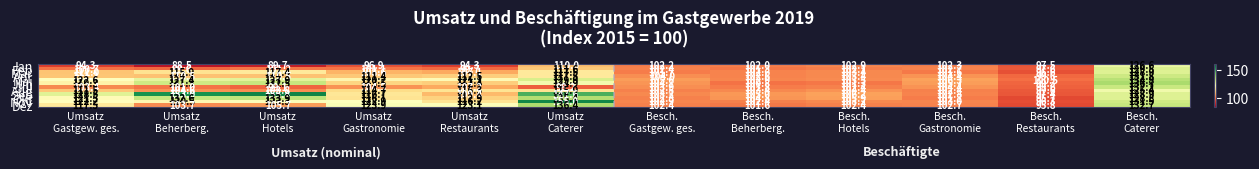

What is the minimum value shown in the chart?

88.5